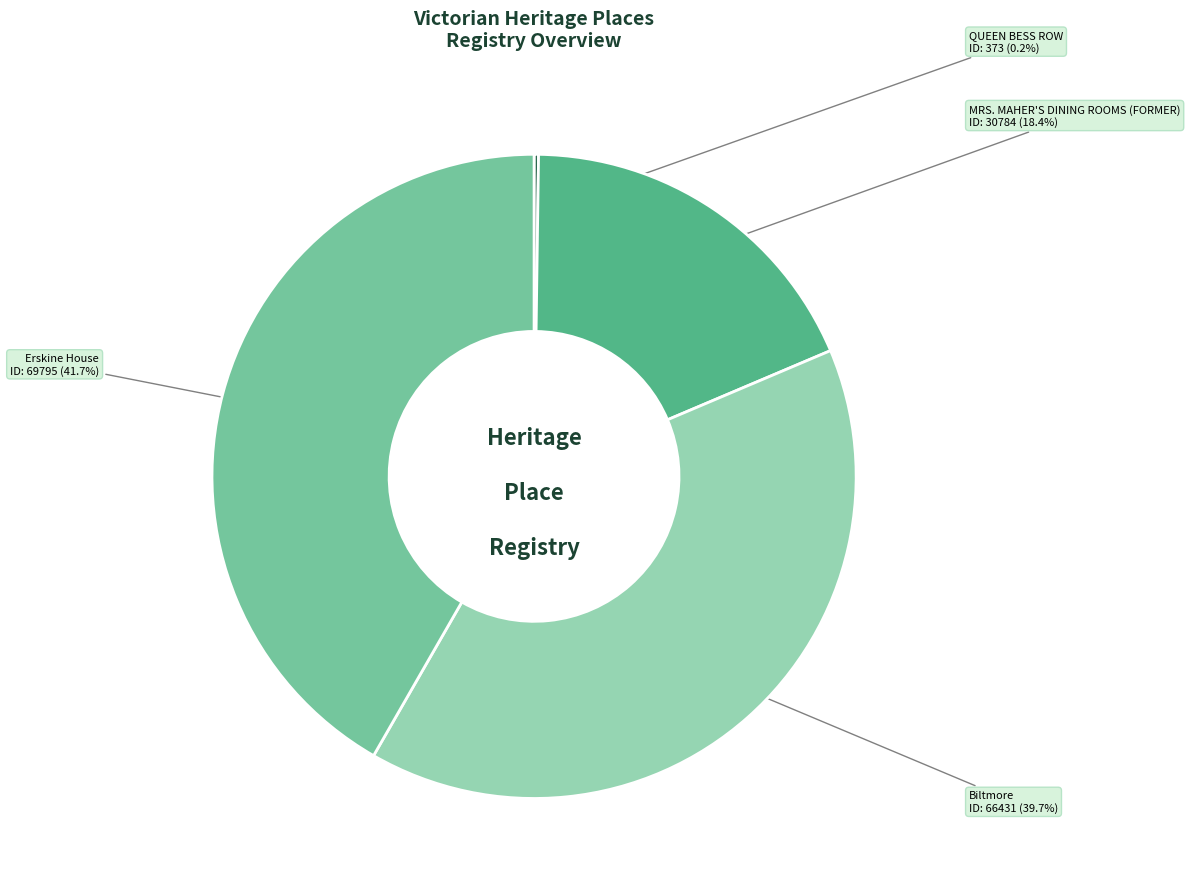

Does any single category account for the majority?

No